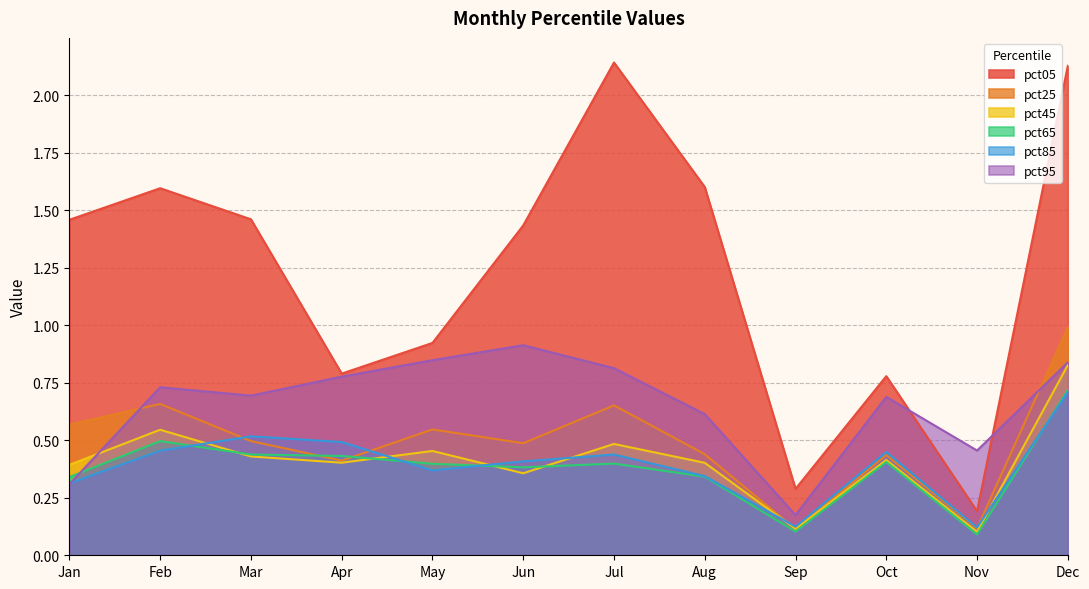

Where is the first local minimum for pct05?

Apr